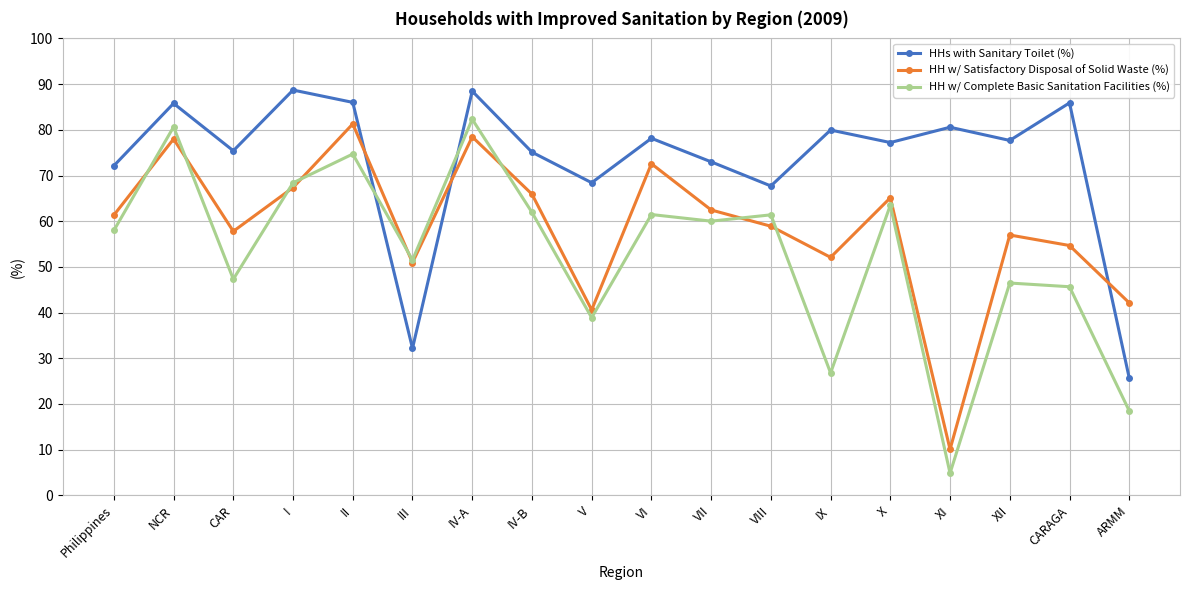

What is the difference between the highest and lowest values at VII?

13.0